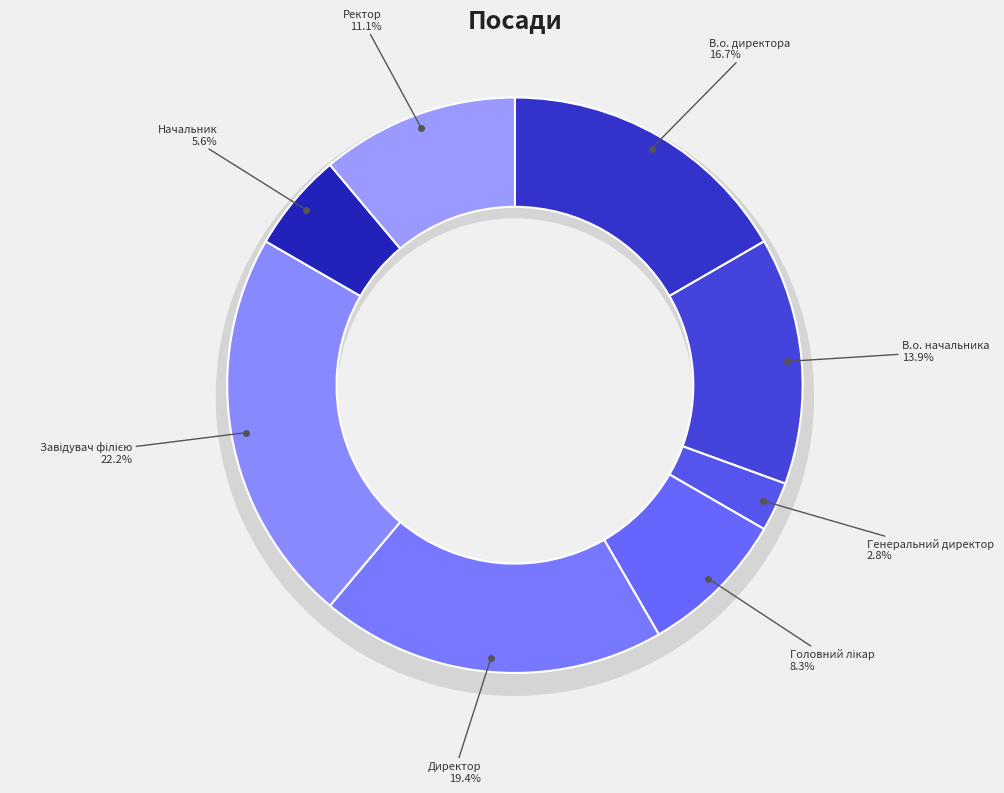

What is the total percentage of Головний лікар and Генеральний директор?

11.1%